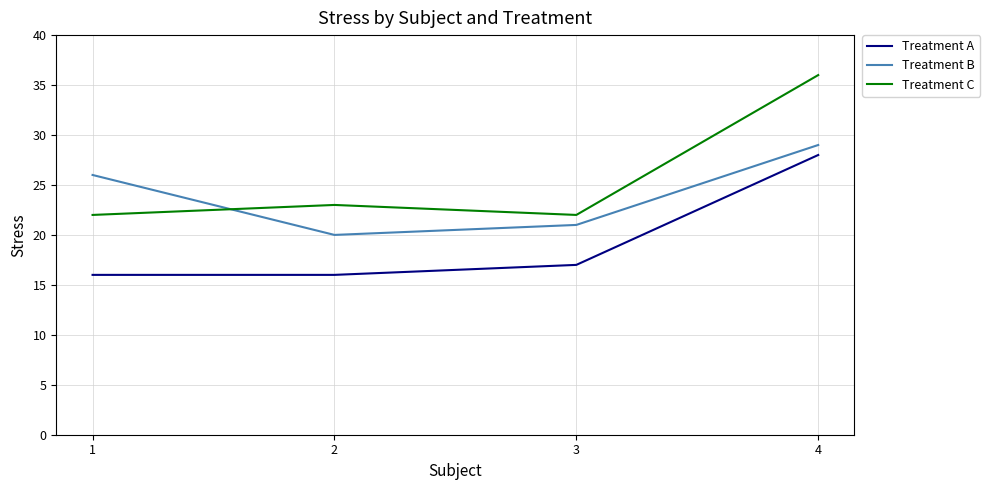

Reading left to right, list all the values displayed in this chart.

Treatment A: 1=16	2=16	3=17	4=28
Treatment B: 1=26	2=20	3=21	4=29
Treatment C: 1=22	2=23	3=22	4=36